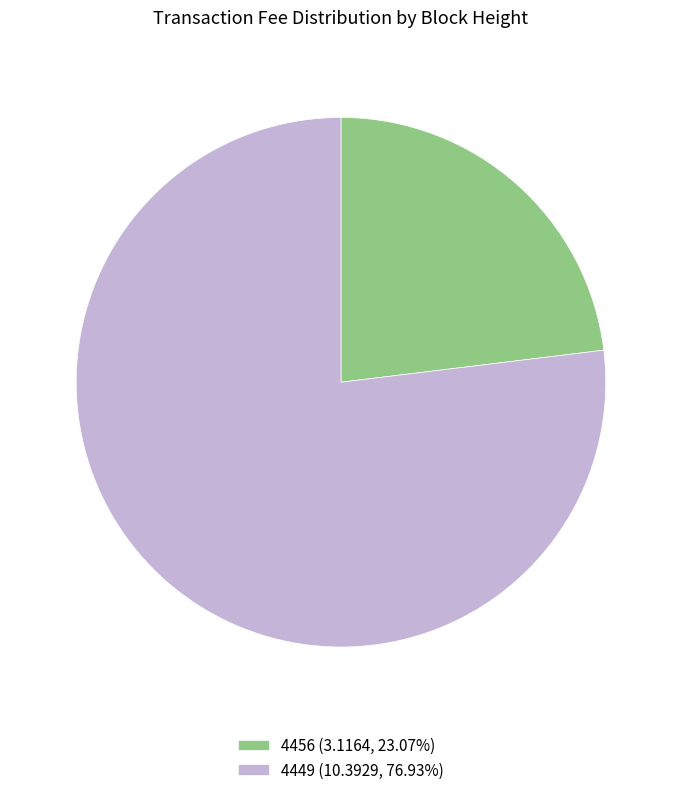

Approximately how many times larger is the value at 4449 (10.3929, 76.93%) compared to 4456 (3.1164, 23.07%)?

3.3